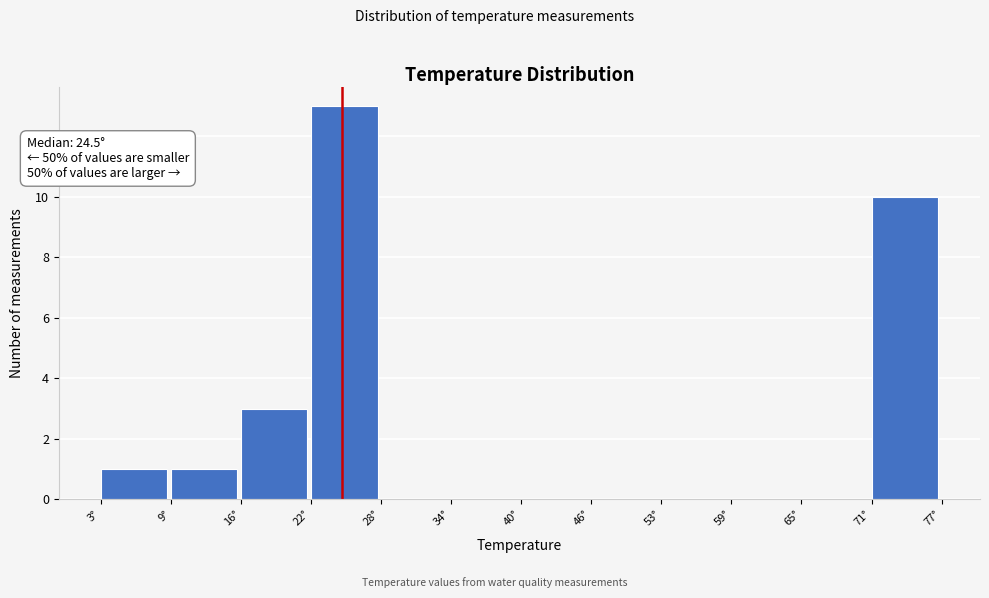

Which range on the x-axis has the tallest bar?

22 to 28